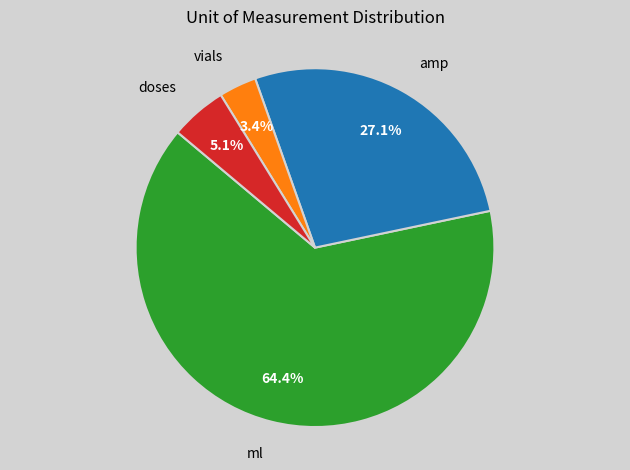

To the nearest percent, what percentage of the pie is amp?

27%